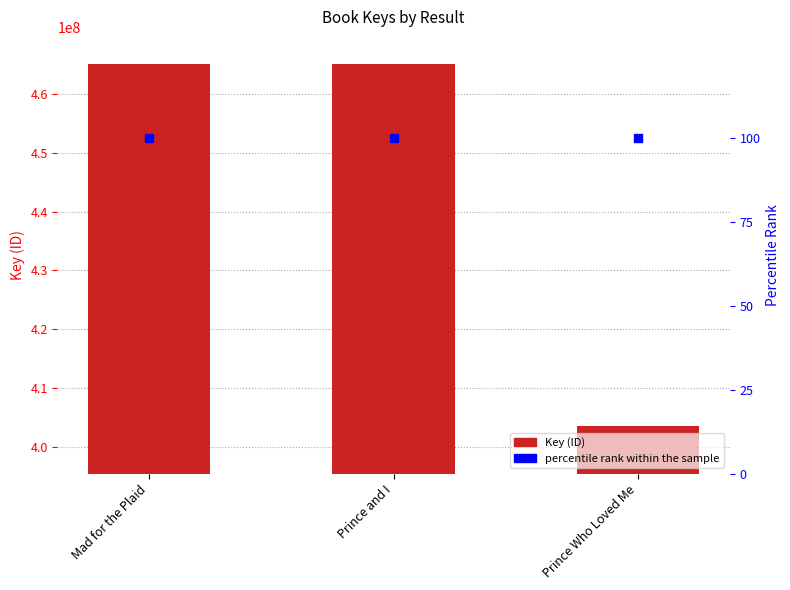

At which category is the sum across all series the highest?

Mad for the Plaid